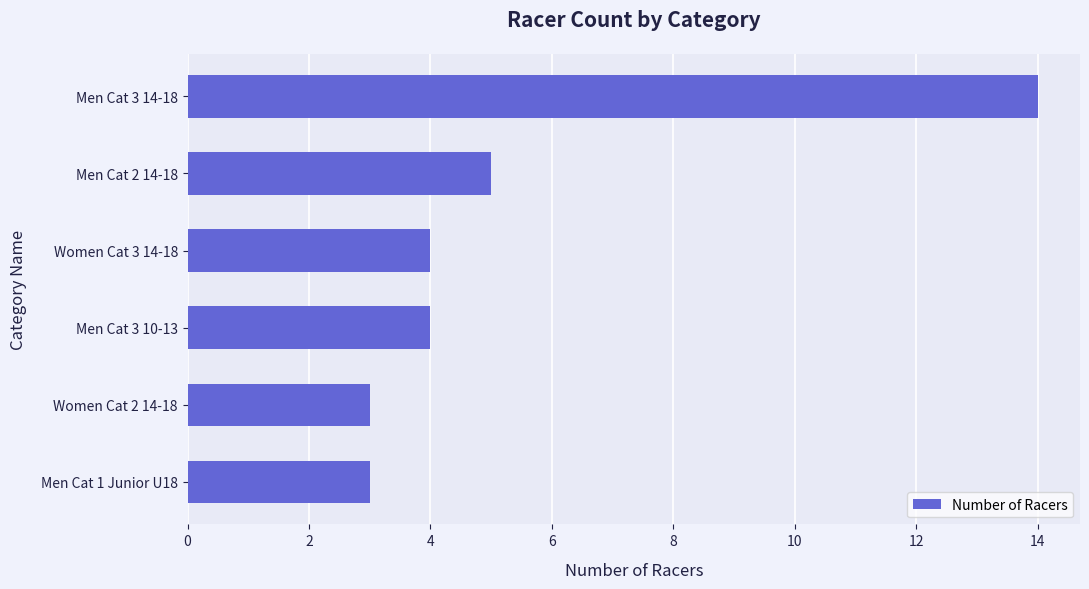

What is the change in value from Men Cat 1 Junior U18 to Men Cat 3 14-18?

+11